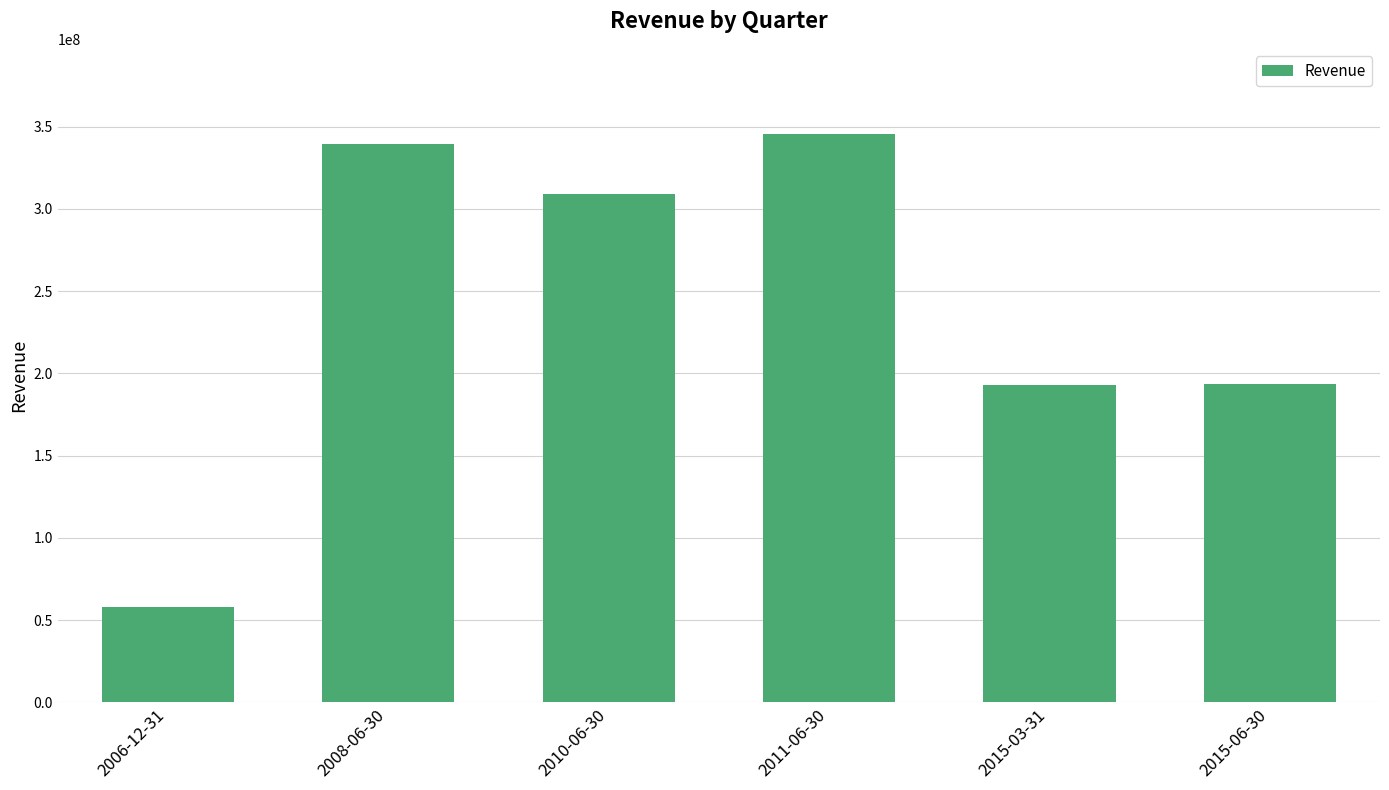

What is the ratio of the value at 2015-03-31 to the value at 2008-06-30?

0.6